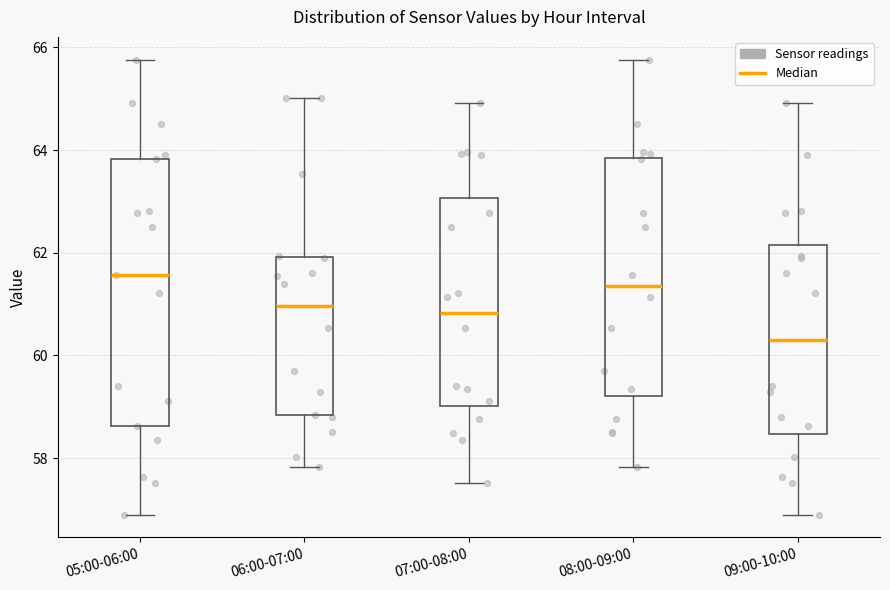

Reading left to right, transcribe this box plot: for each box, give where its median line is, the range the box spans, and where its two whiskers end, as read against the y-axis. The values are not printed on the chart, so give them approximately, as read against the axis.

05:00-06:00: median 61.6, box 58.6 to 63.8, whiskers 57.0 to 65.8
06:00-07:00: median 61.0, box 58.8 to 62.0, whiskers 57.8 to 65.0
07:00-08:00: median 60.8, box 59.0 to 63.0, whiskers 57.6 to 65.0
08:00-09:00: median 61.4, box 59.2 to 63.8, whiskers 57.8 to 65.8
09:00-10:00: median 60.4, box 58.4 to 62.2, whiskers 57.0 to 65.0